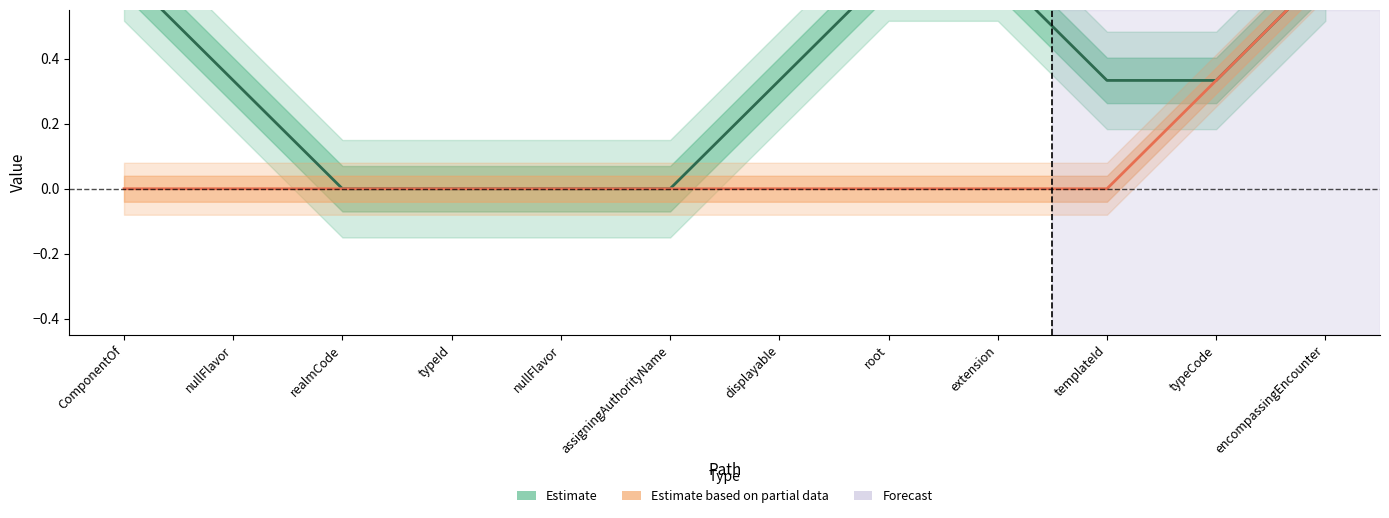

Count the number of categories in the chart.

12